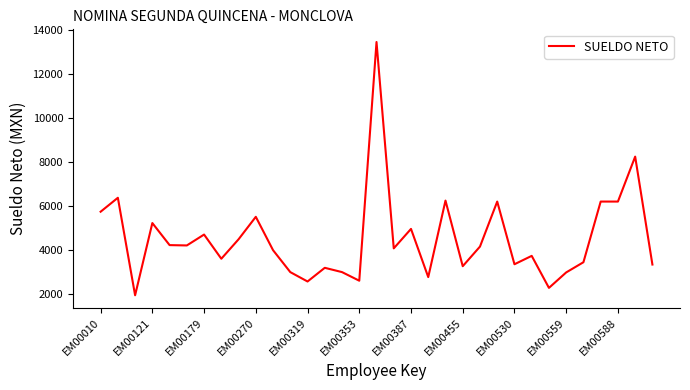

What is the maximum value shown in the chart?

13462.5